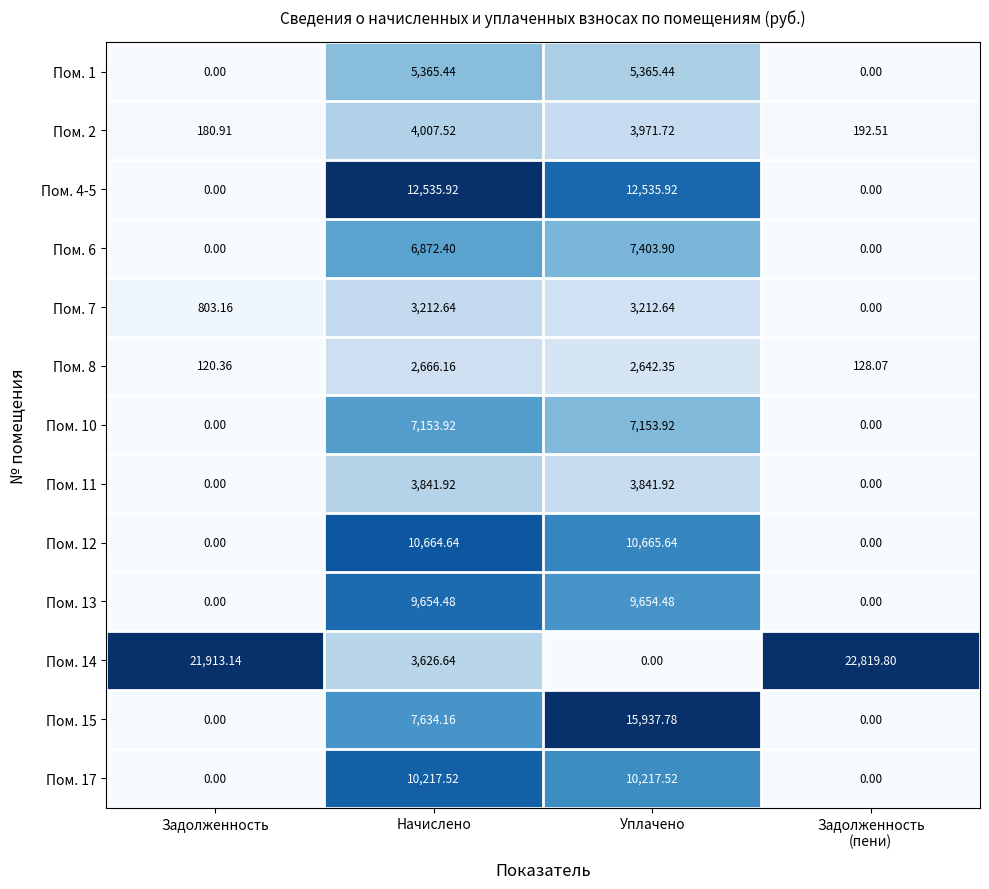

At which category is the sum across all series the highest?

Уплачено